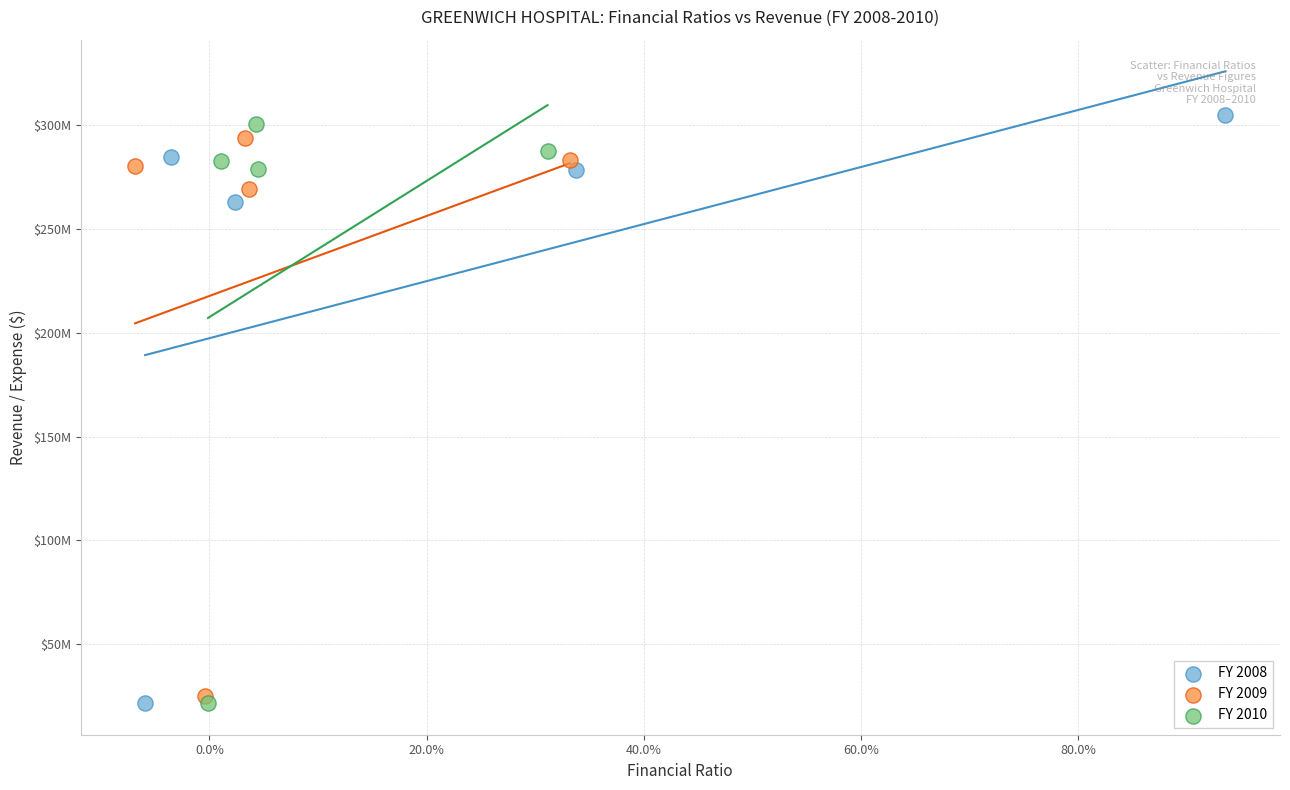

What are all the series names shown in the legend?

FY 2008, FY 2009, FY 2010